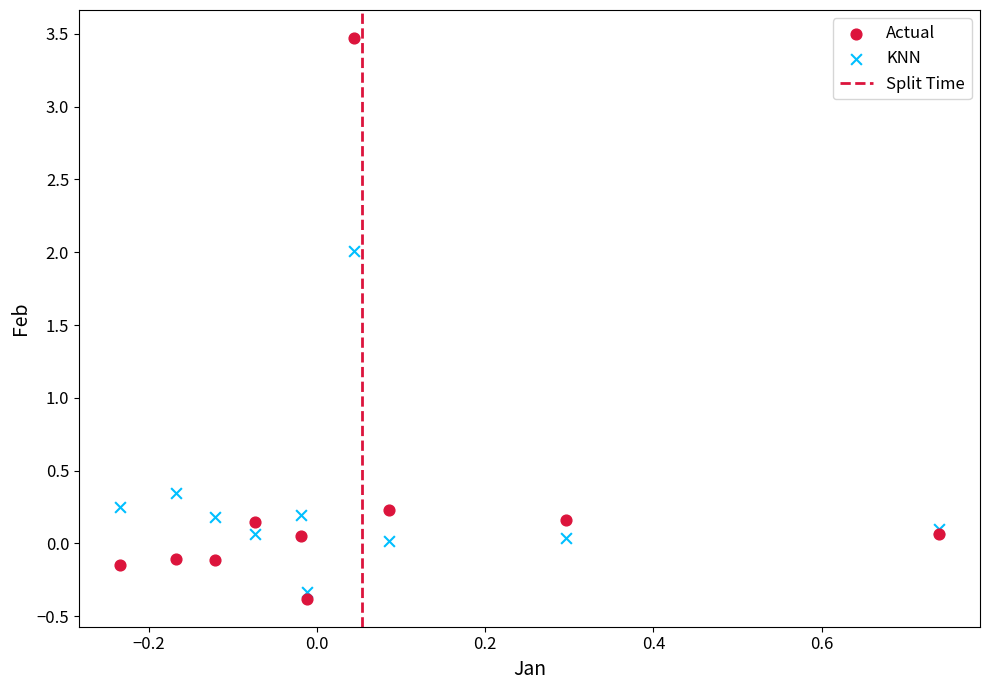

Which series has the largest Y range (max minus min)?

Actual